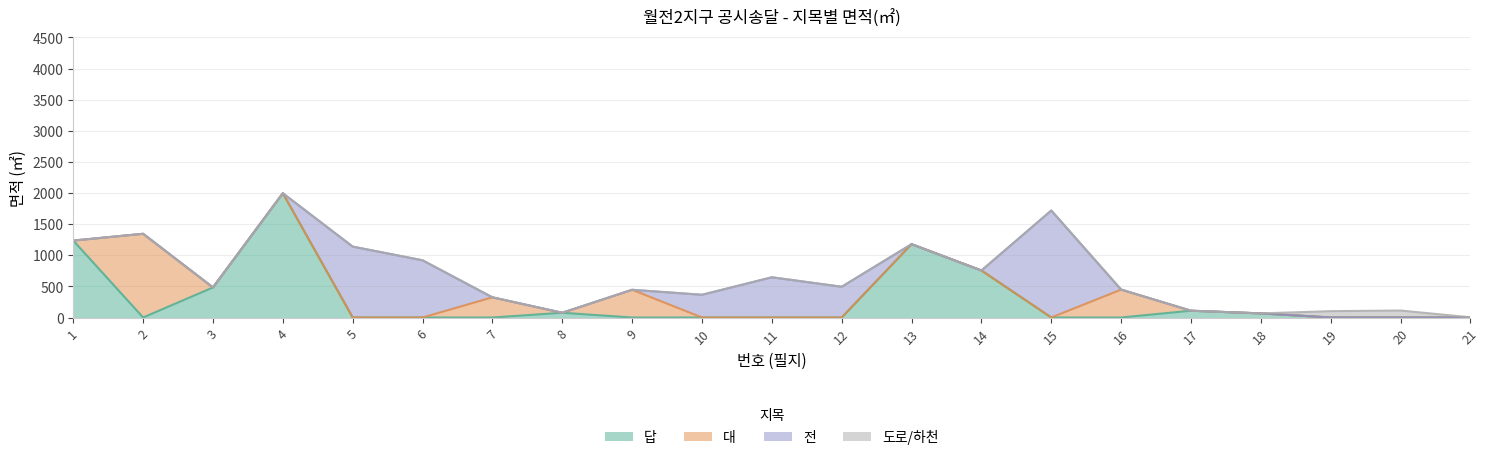

True or false: 도로/하천 has a value of 0 at 4.

True